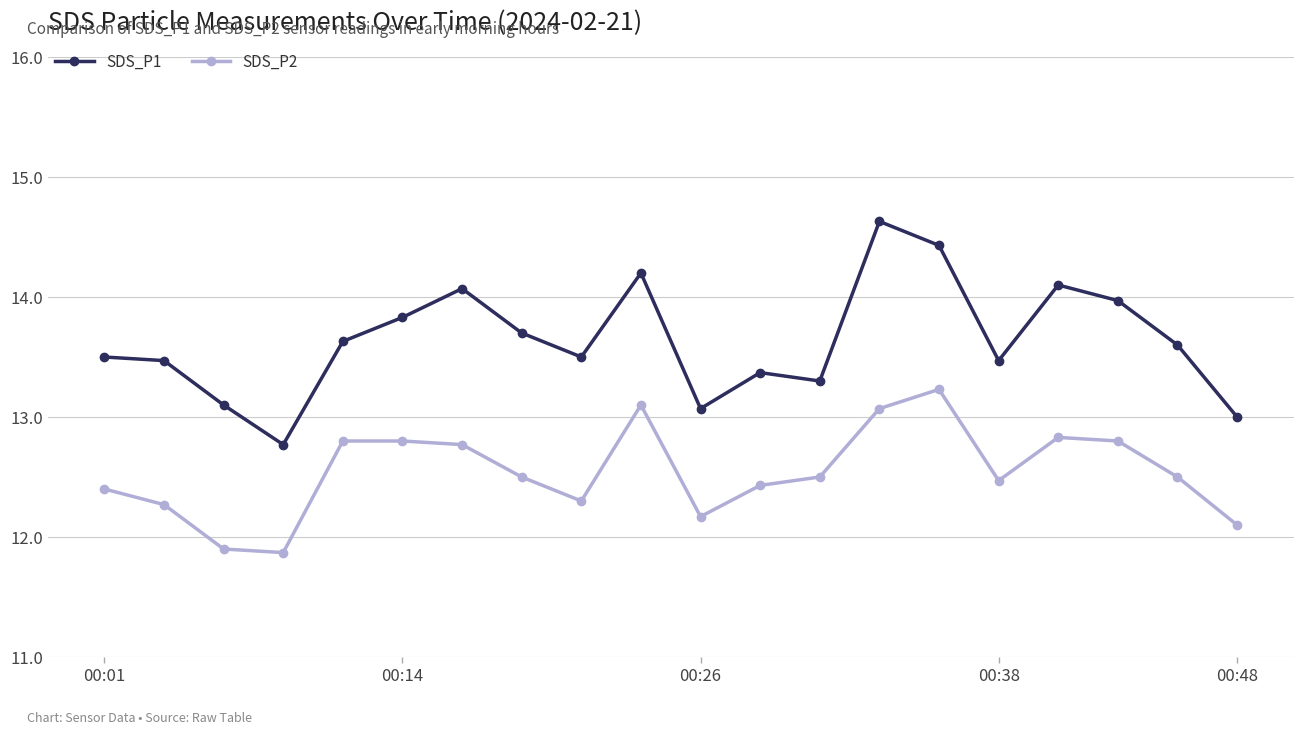

Rank the series by their maximum value, from lowest to highest.

SDS_P2, SDS_P1